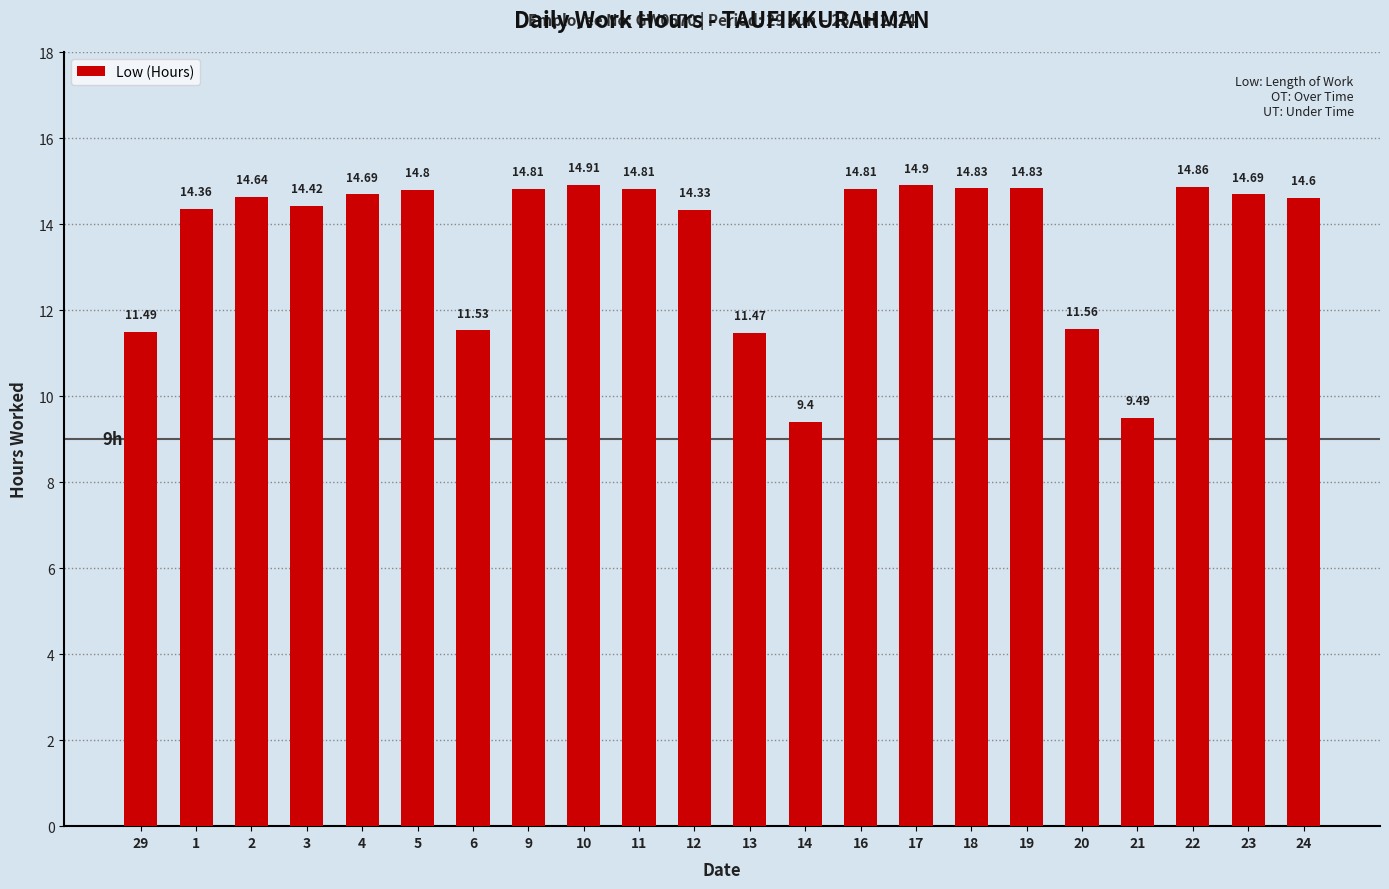

Between 21 and 11, which is larger?

11